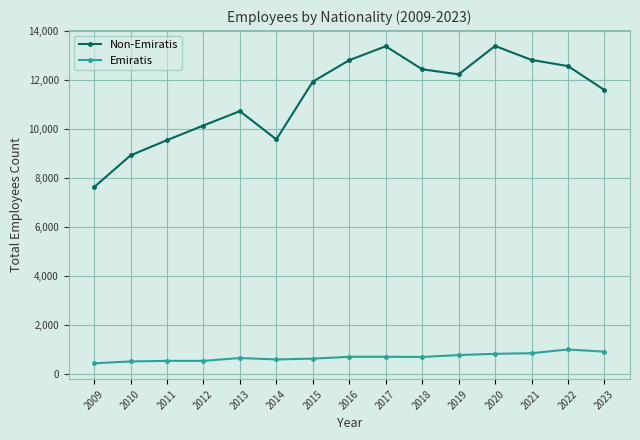

How many lines are shown in the chart?

2